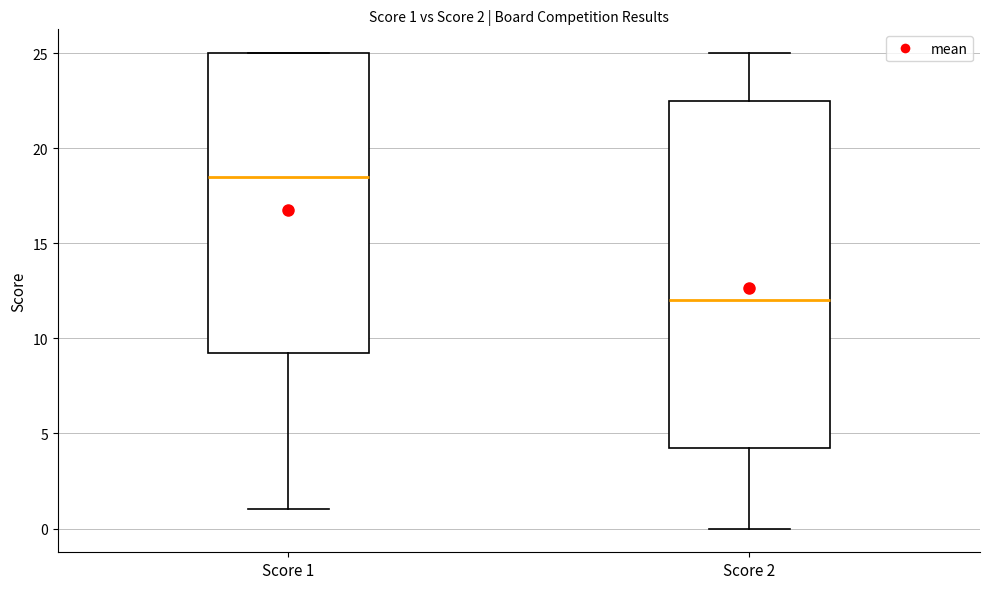

Which box has the lowest median line?

Score 2